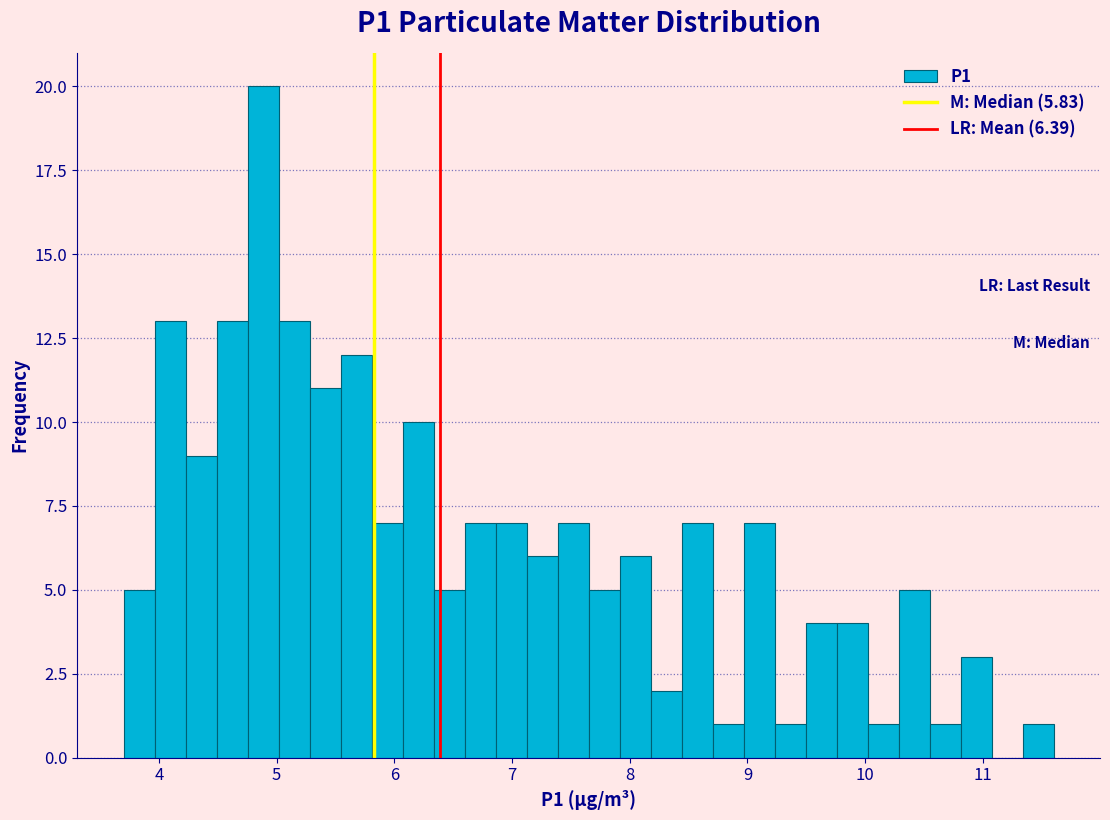

Read against the x-axis, roughly where is the centre of the tallest bar?

4.9